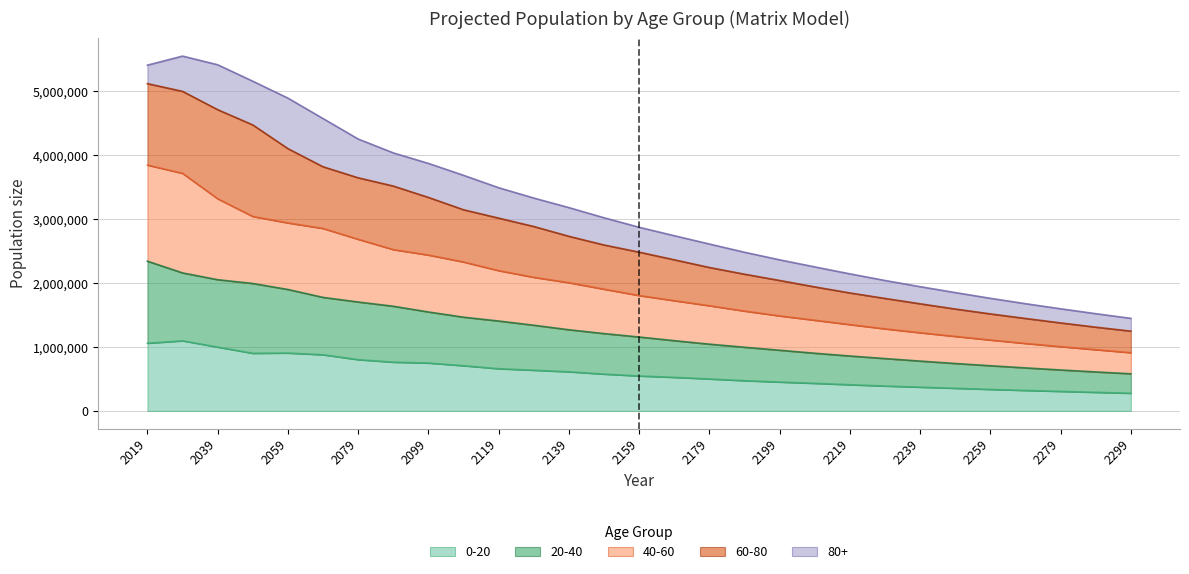

What is the maximum value for 0-20?

1097162.1